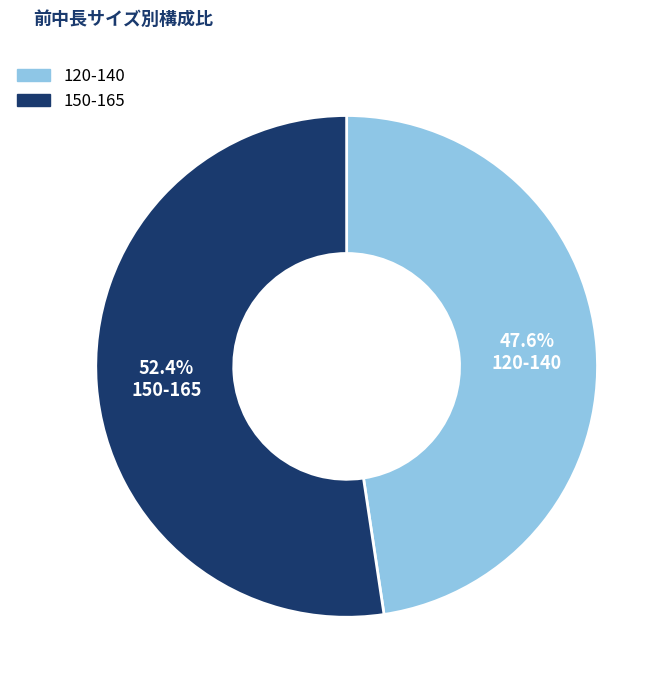

Is there any slice that represents more than half of the pie?

Yes